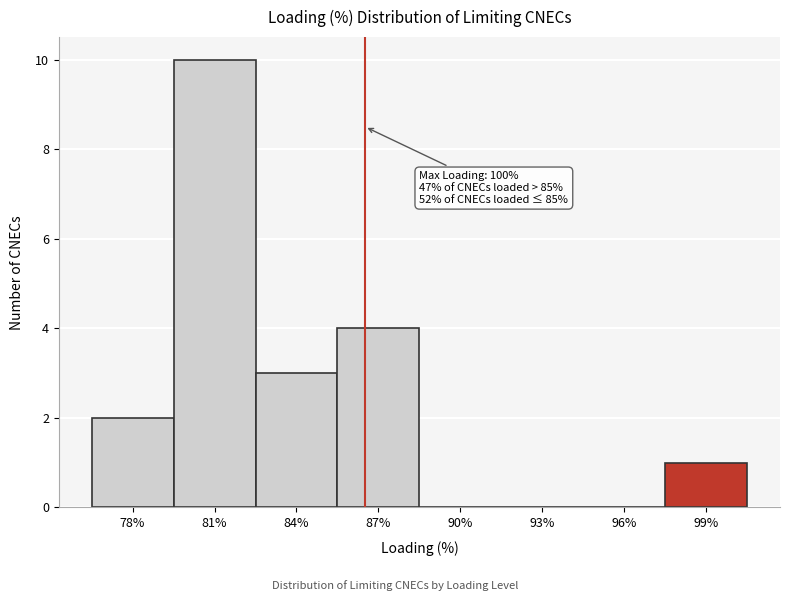

Reading right to left, transcribe all the data shown in this chart.

99%=1	96%=0	93%=0	90%=0	87%=4	84%=3	81%=10	78%=2